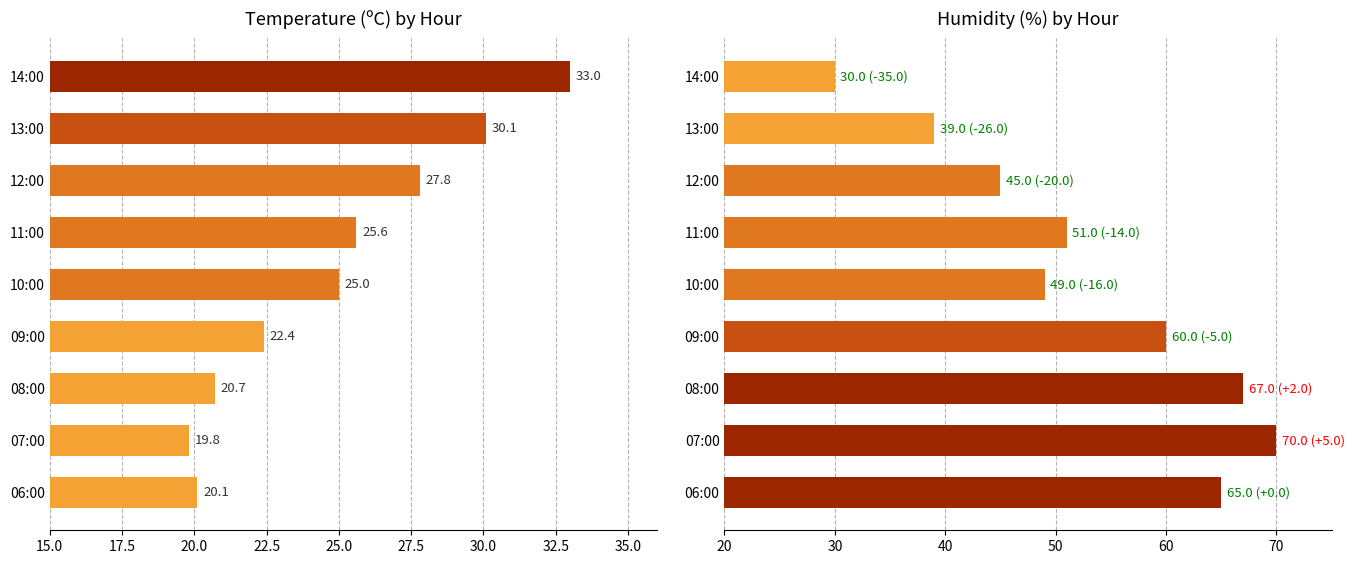

The value of Humidity (%) at 09:00 is 18.8. True or false?

False